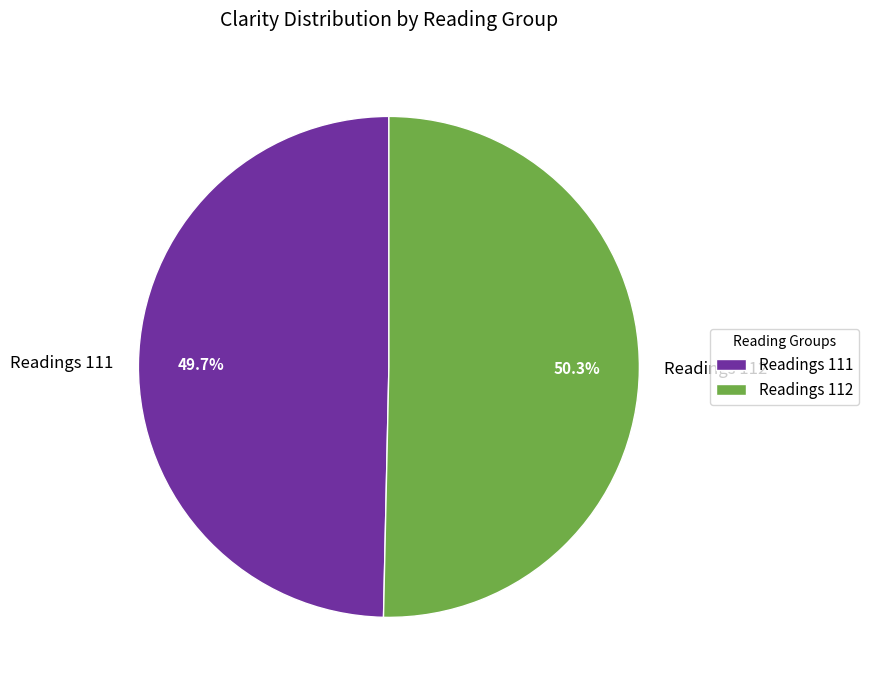

Rank the categories by value from lowest to highest.

Readings 111, Readings 112